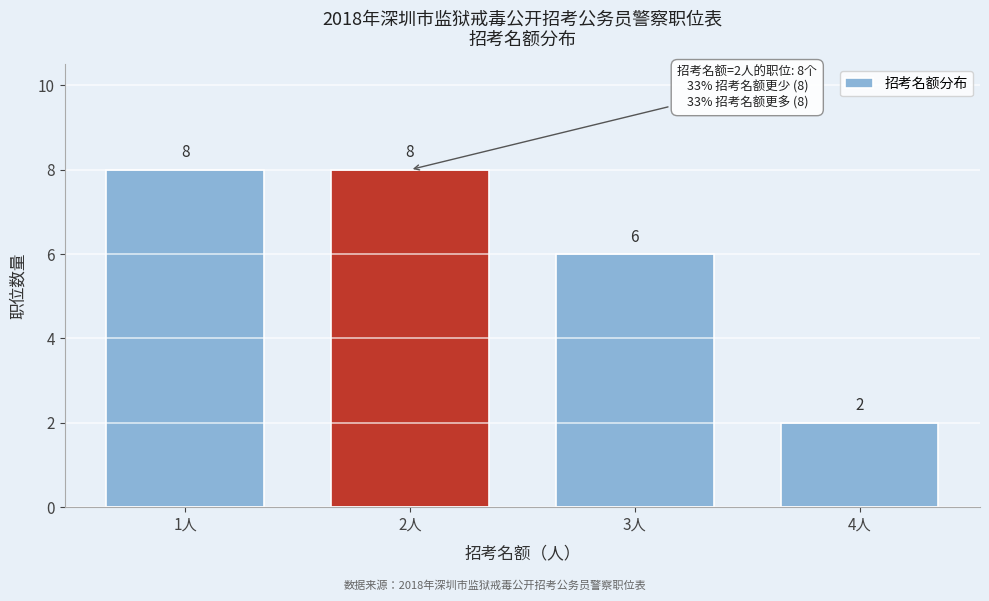

Reading left to right, transcribe all the data shown in this chart.

1人=8	2人=8	3人=6	4人=2